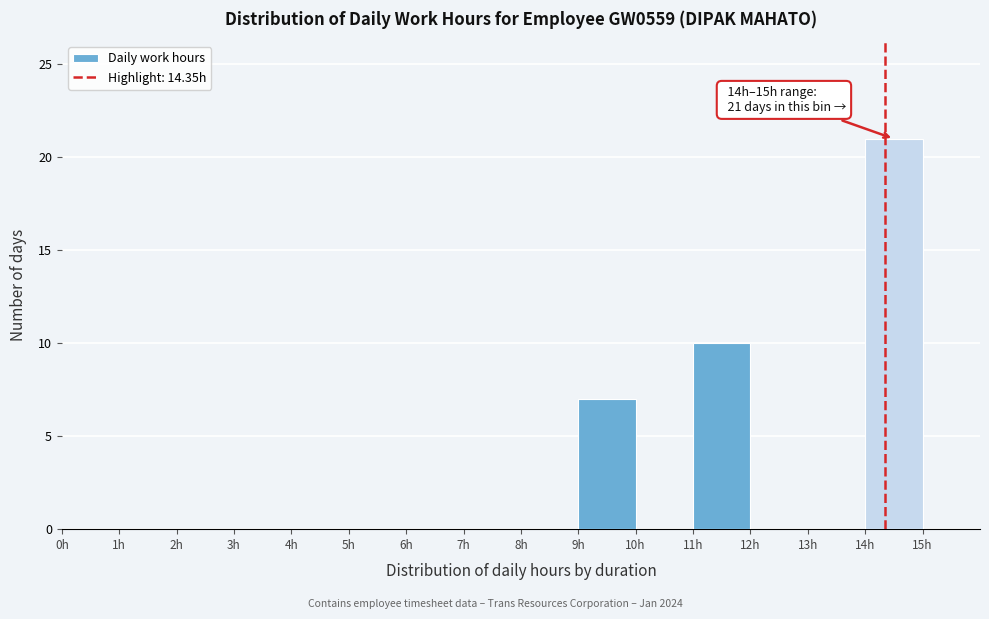

Over which range of the x-axis is the bar tallest?

14 to 15